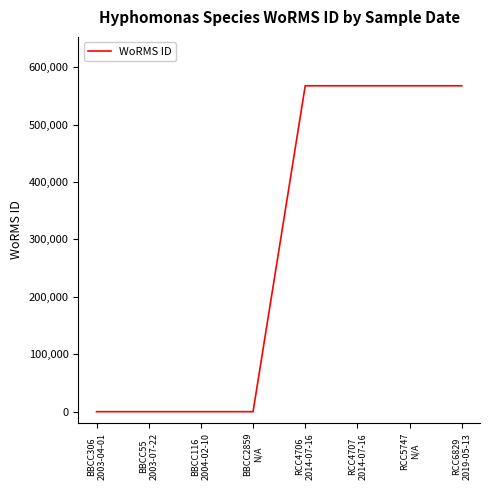

What is the maximum value shown in the chart?

567587